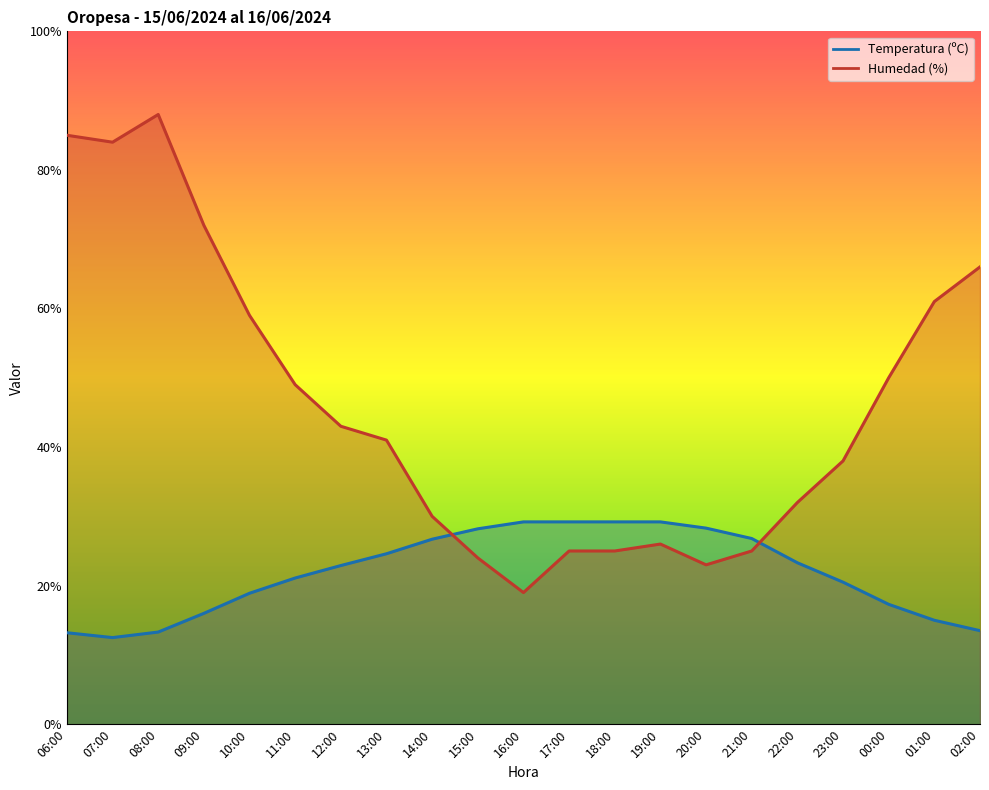

What are all the series names shown in the legend?

Temperatura (ºC), Humedad (%)